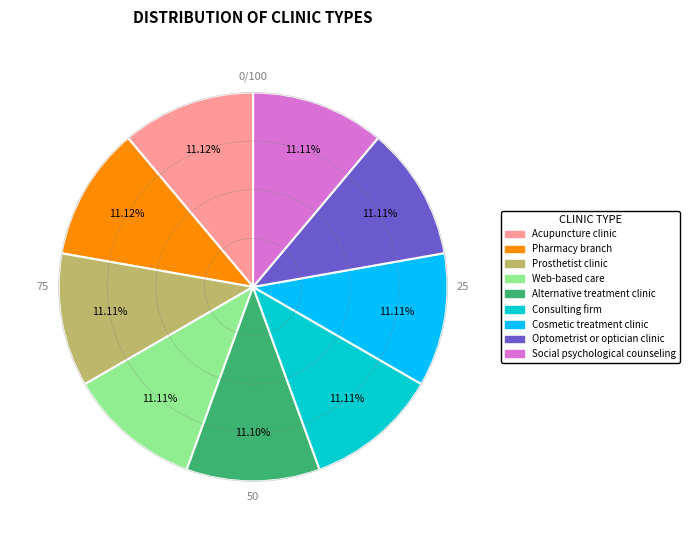

The Optometrist or optician clinic slice represents 1% of the pie. True or false?

False